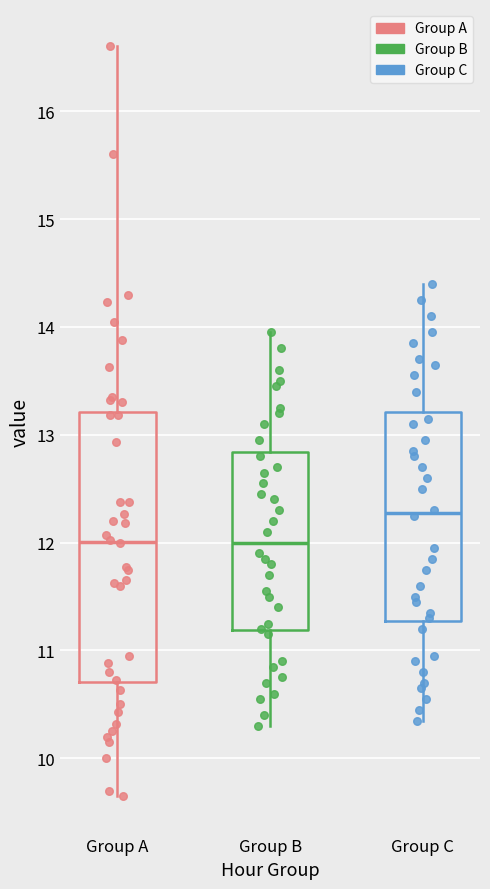

Reading left to right, transcribe this box plot: for each box, give where its median line is, the range the box spans, and where its two whiskers end, as read against the y-axis. The values are not printed on the chart, so give them approximately, as read against the axis.

Group A: median 12.0, box 10.7 to 13.2, whiskers 9.7 to 16.6
Group B: median 12.0, box 11.2 to 12.8, whiskers 10.3 to 14.0
Group C: median 12.3, box 11.3 to 13.2, whiskers 10.4 to 14.4